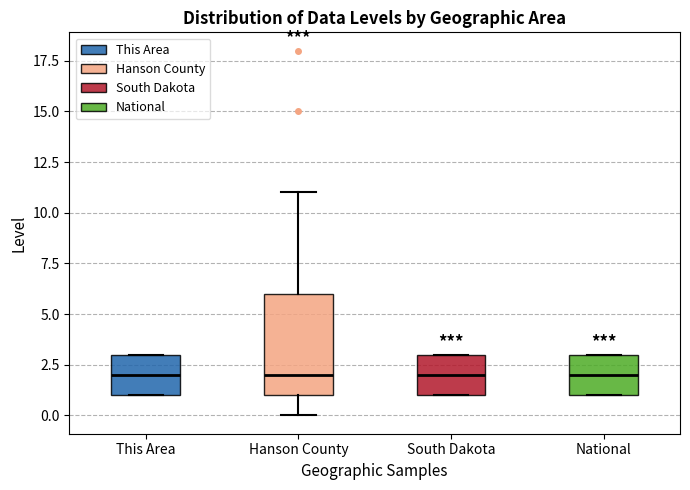

Which box is the tallest, from its lower edge to its upper edge?

Hanson County